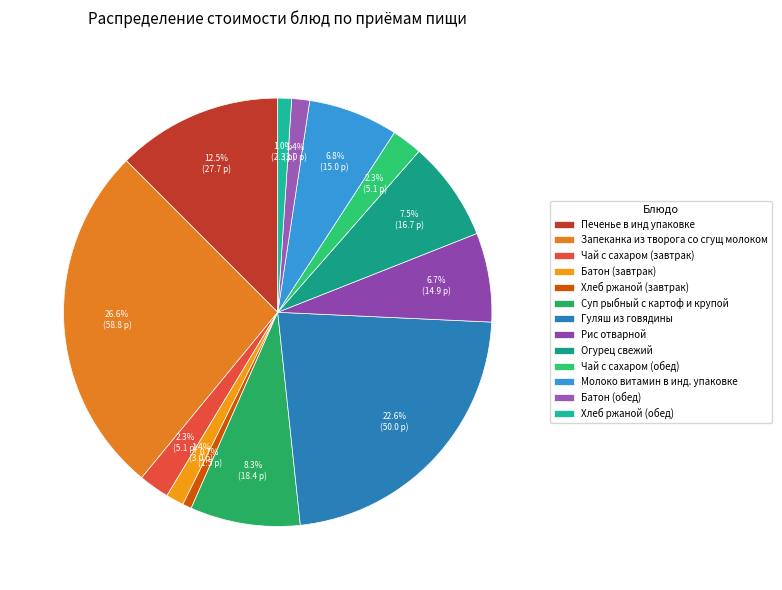

How many slices are in this pie chart?

13